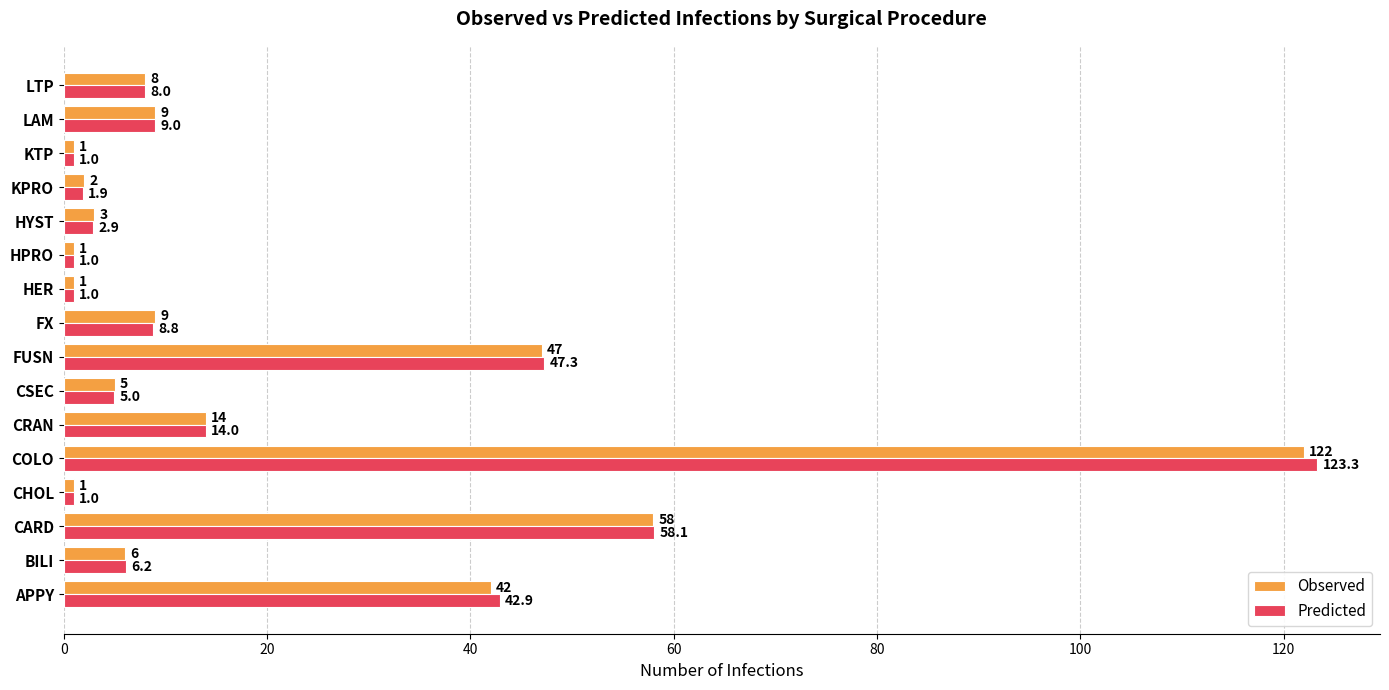

Is the value of Predicted at LAM greater than the value of Observed at HER?

Yes